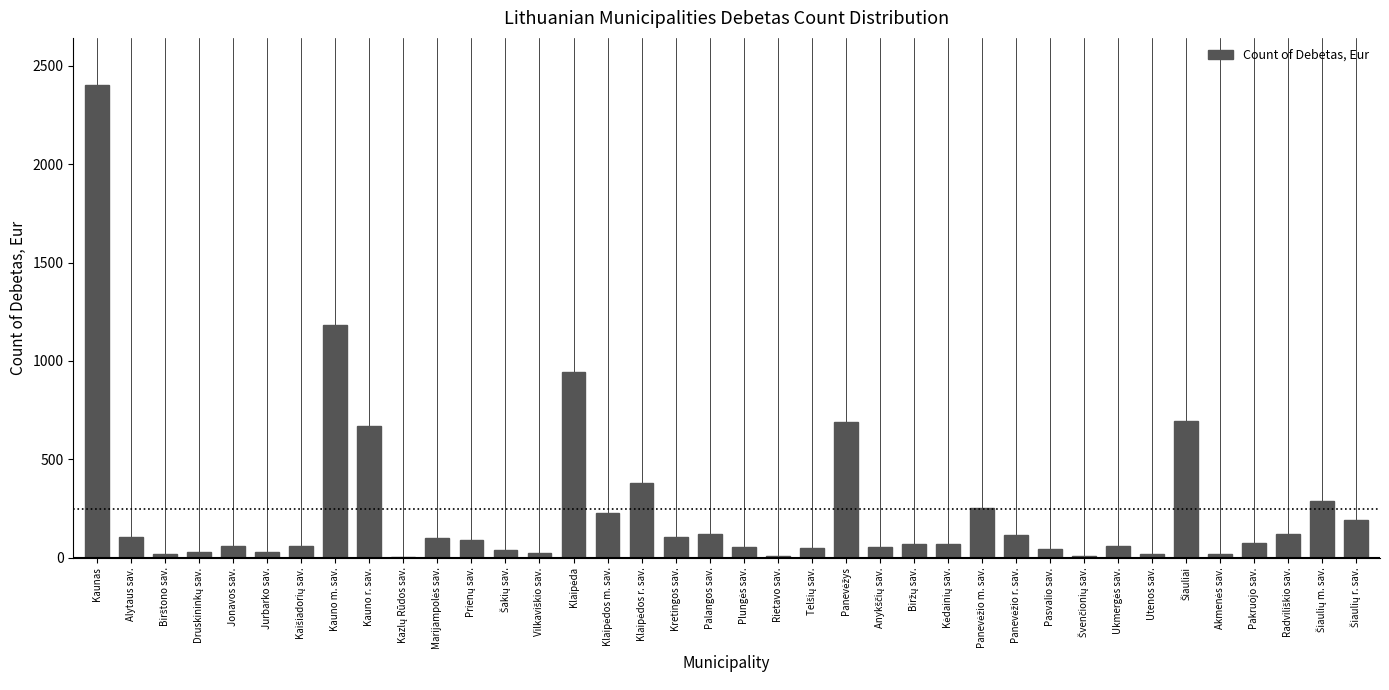

Which category has the highest value across all series?

Kaunas